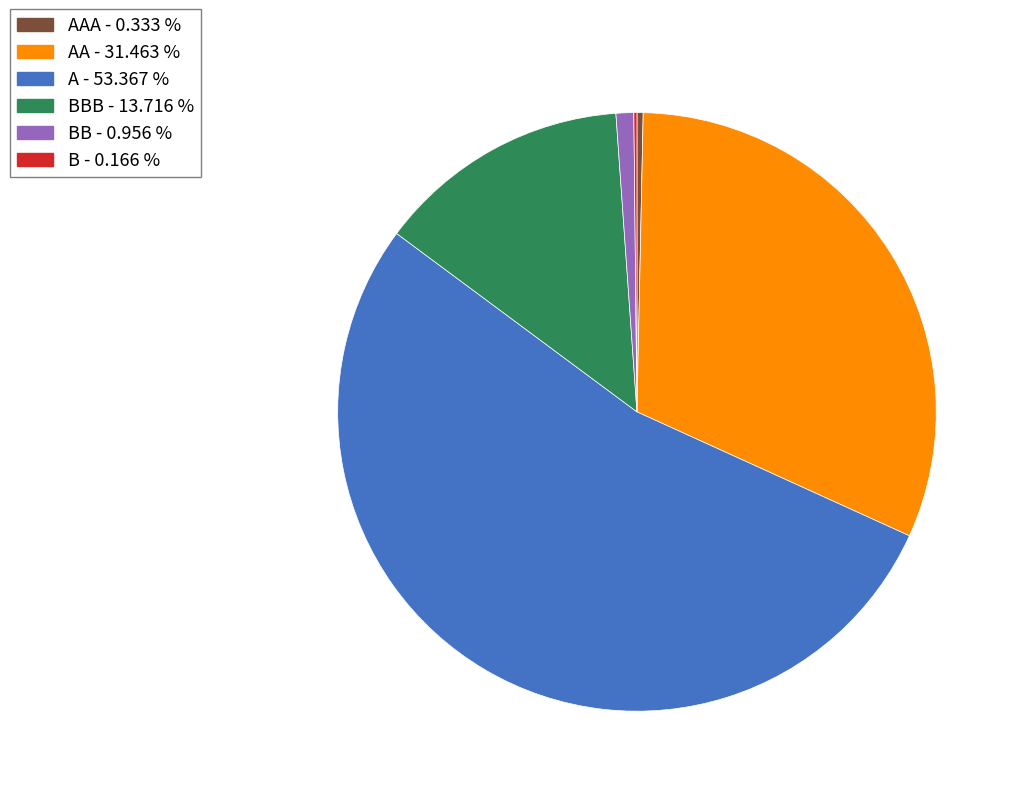

Does any single category account for the majority?

Yes